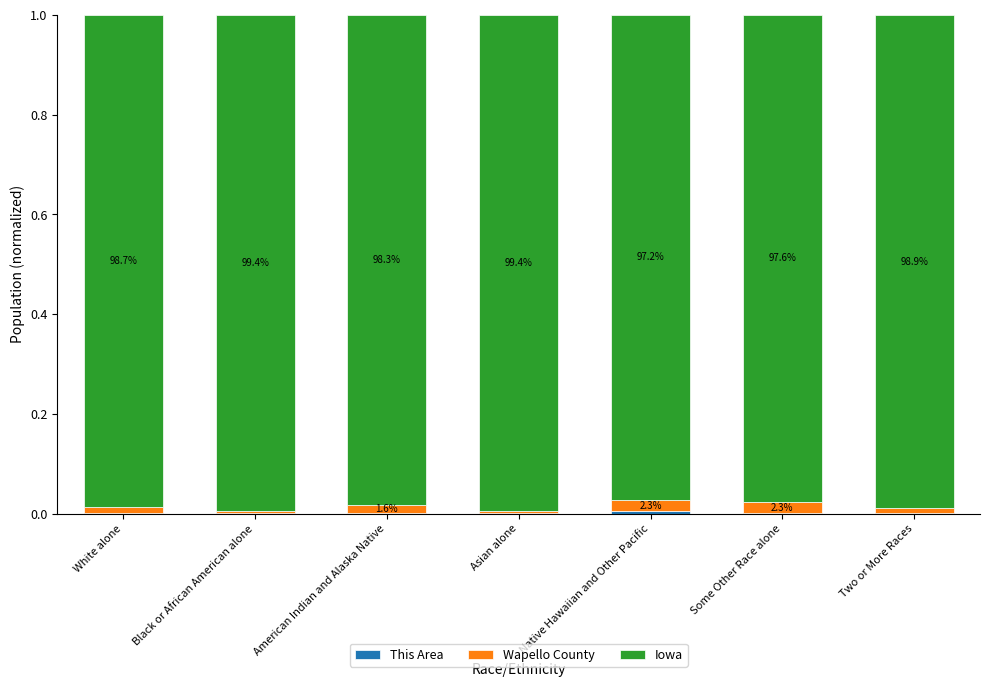

At how many categories does at least one series exceed 0?

7